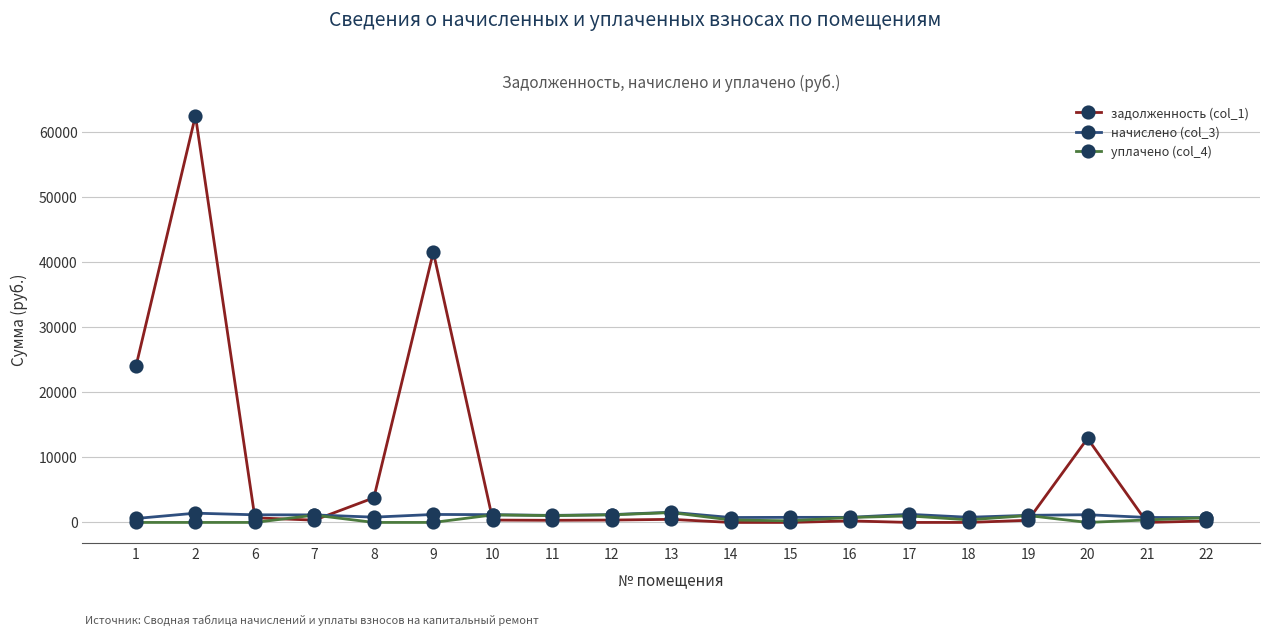

What is the highest value of the уплачено (col_4) series?

1516.4